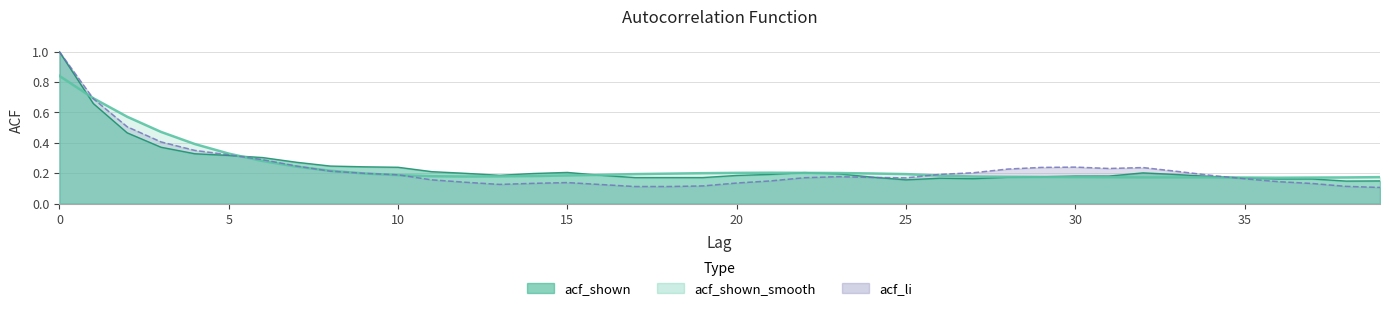

The acf_li series shows 0.1 at 16. True or false?

False